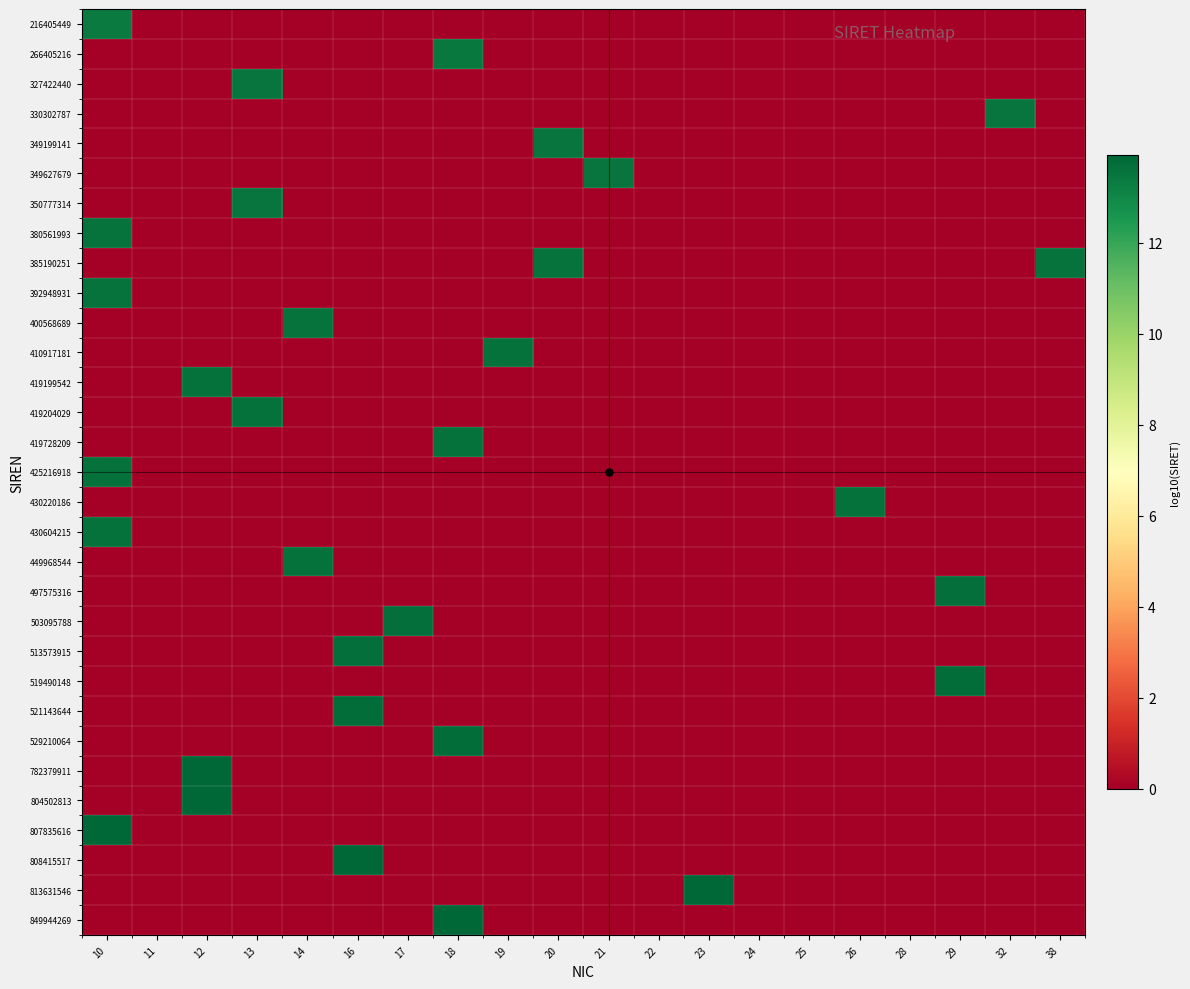

How many categories are shown in the chart?

20